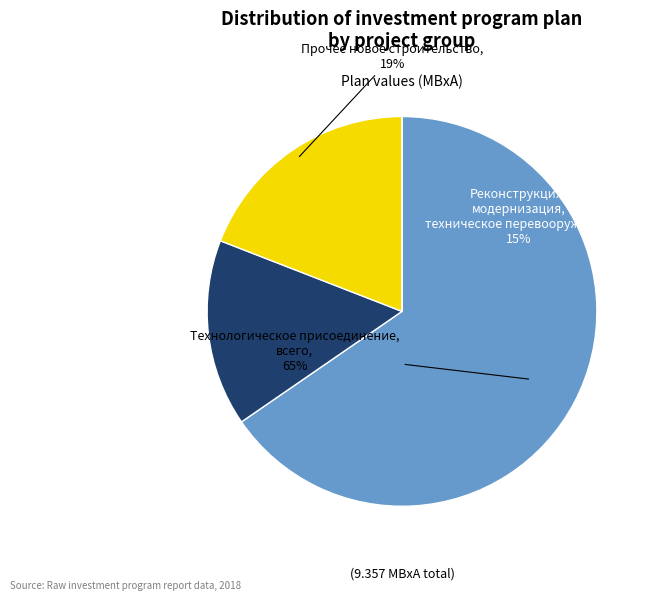

Does any single category account for the majority?

Yes